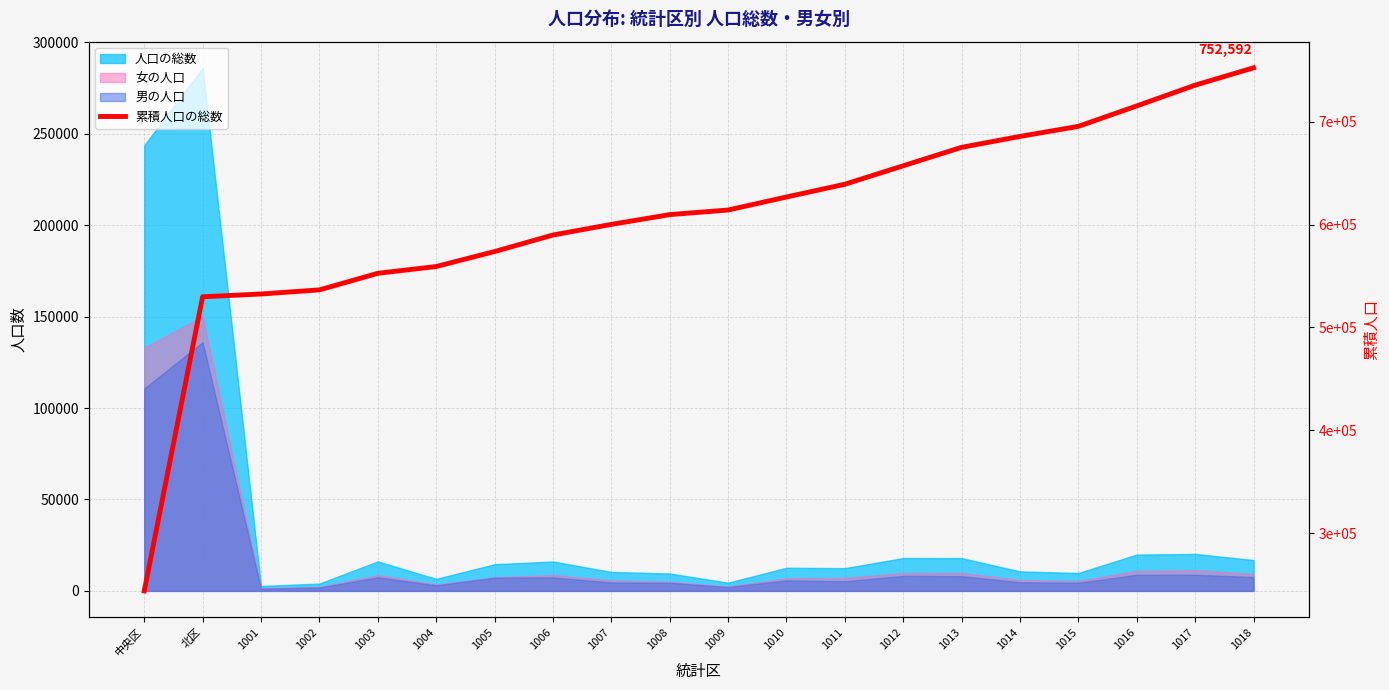

What is the approximate value at 1010?

626925